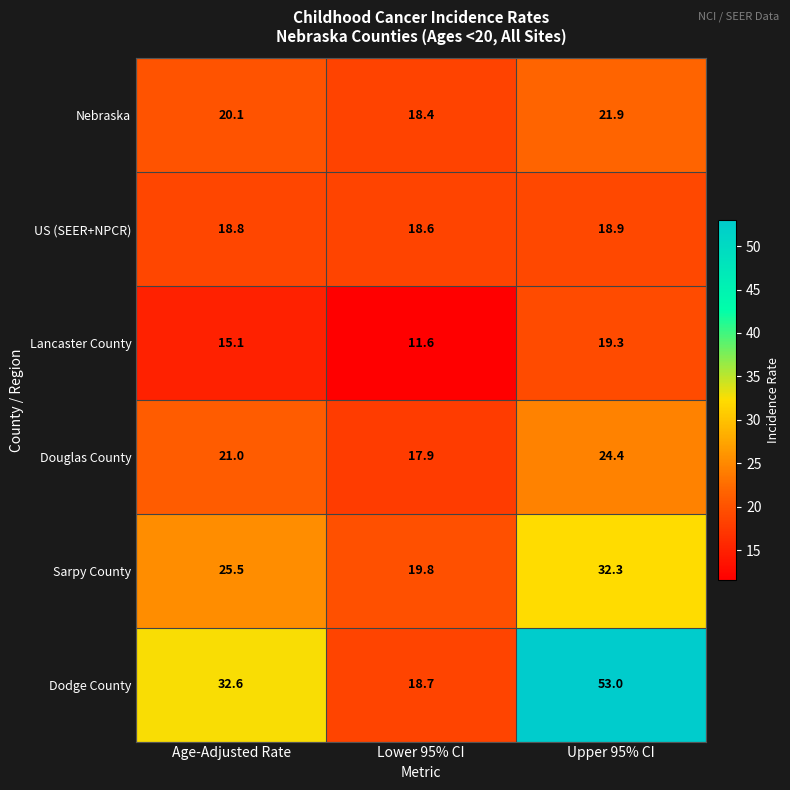

Which label corresponds to the smallest value in the chart?

Lower 95% CI